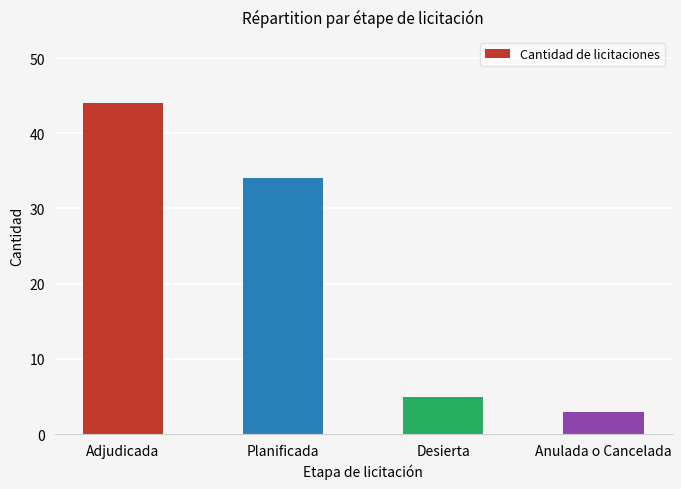

How many bars are there in total?

4